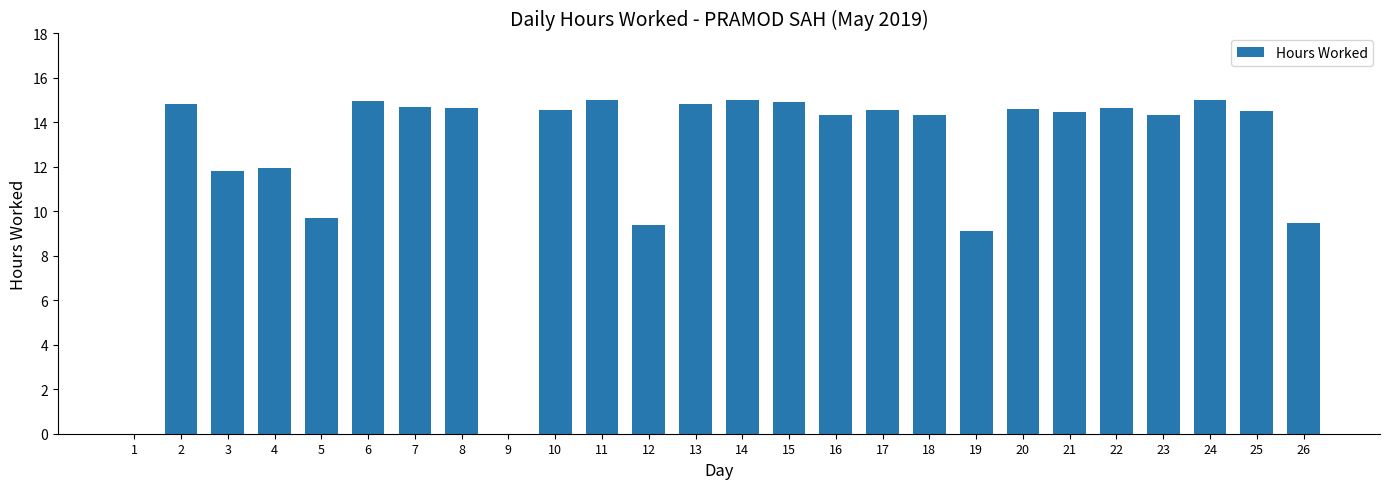

Approximately how many times larger is the value at 18 compared to 14?

1.0